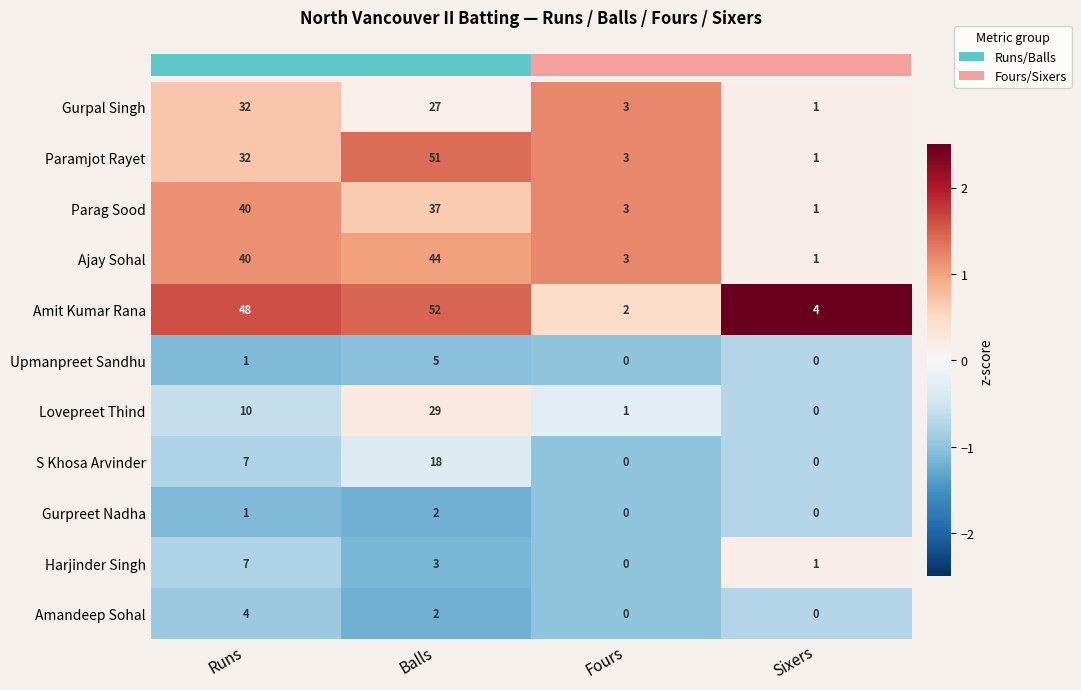

At which label does Paramjot Rayet reach its peak?

Balls